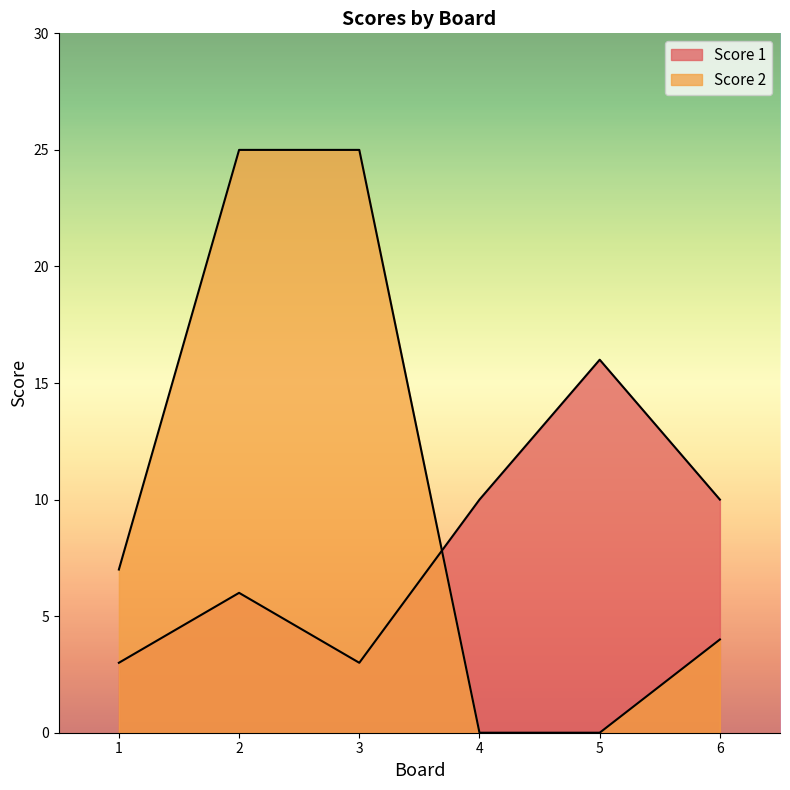

True or false: Score 2 has a value of 11 at 1.

False